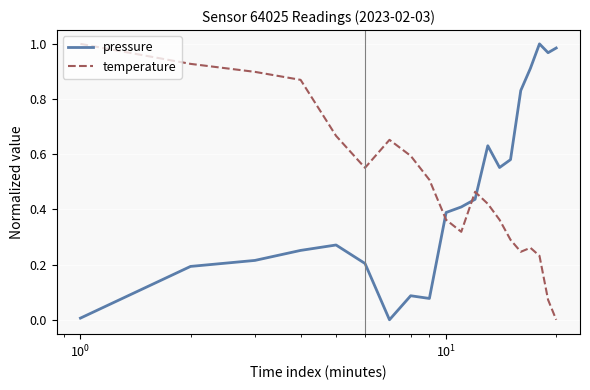

How many interior local peaks does the temperature series have?

3